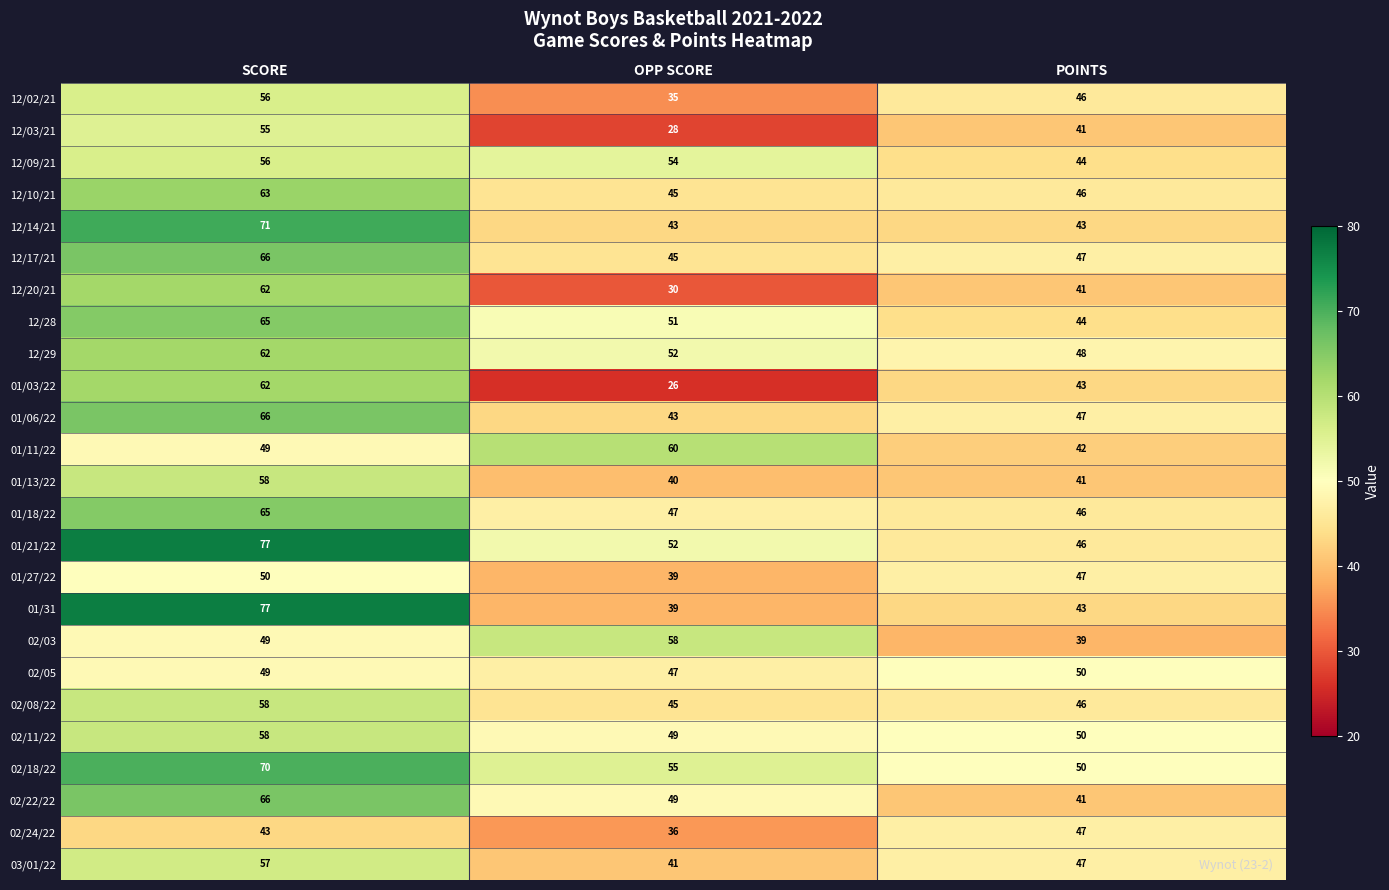

What is the difference between the second highest and minimum values in the 12/20/21 series?

11